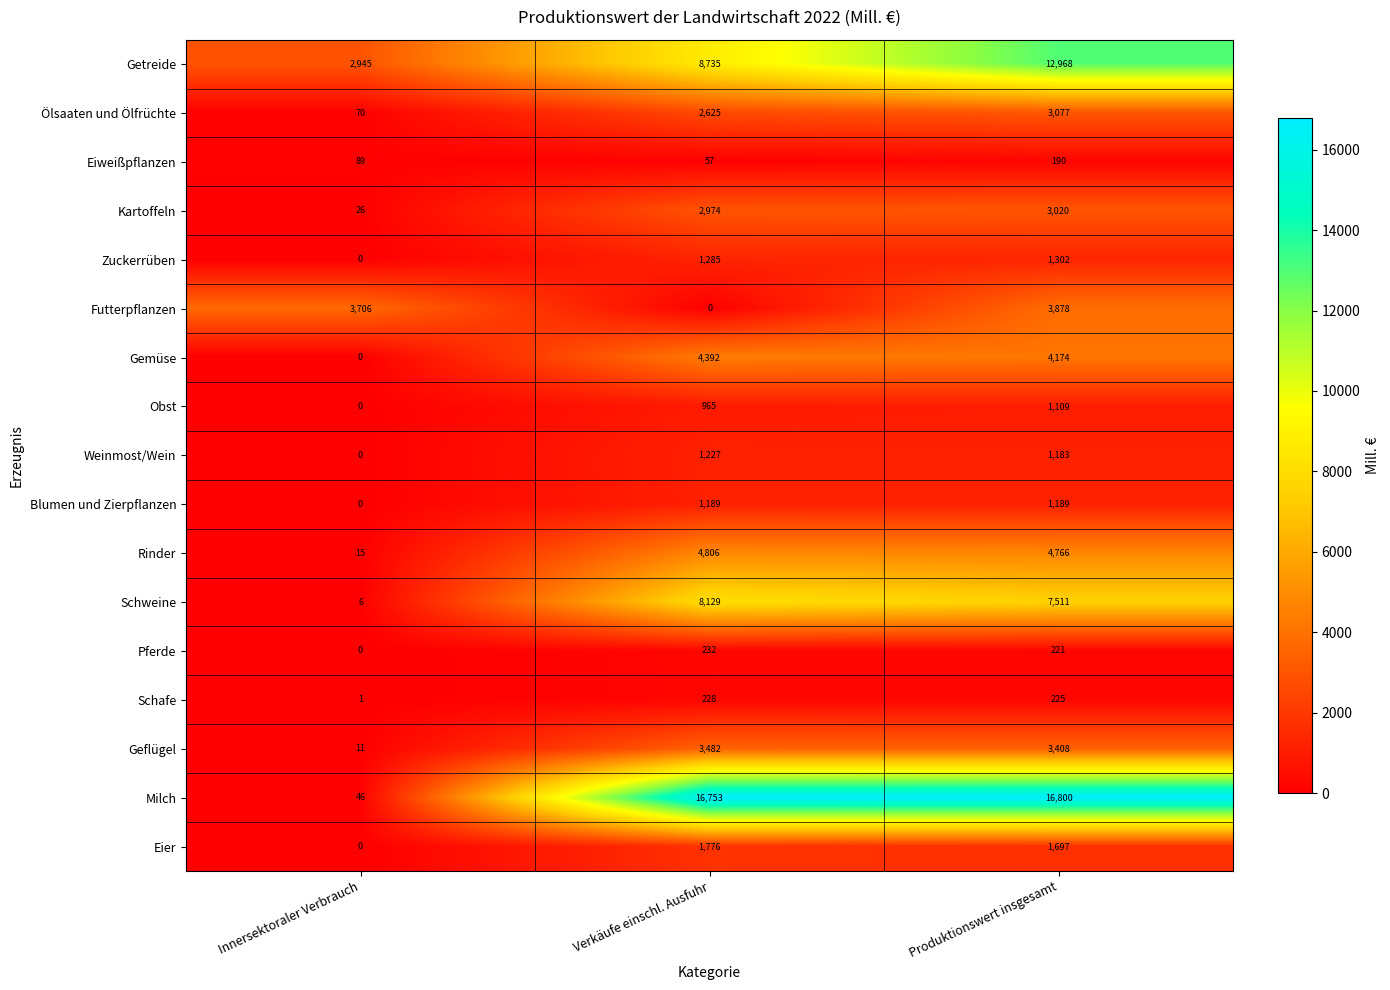

What is the difference between the Ölsaaten und Ölfrüchte values at Innersektoraler Verbrauch and Produktionswert insgesamt?

3007